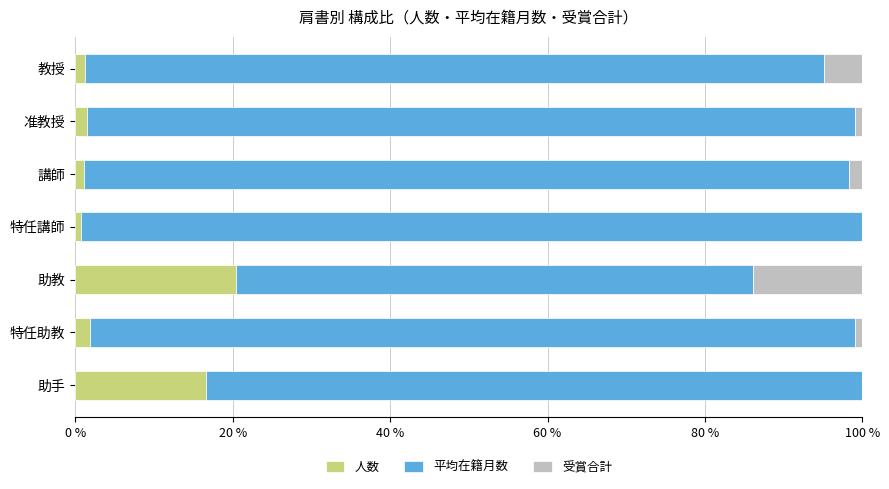

True or false: 人数 has a value of 11.5 at 助手.

False